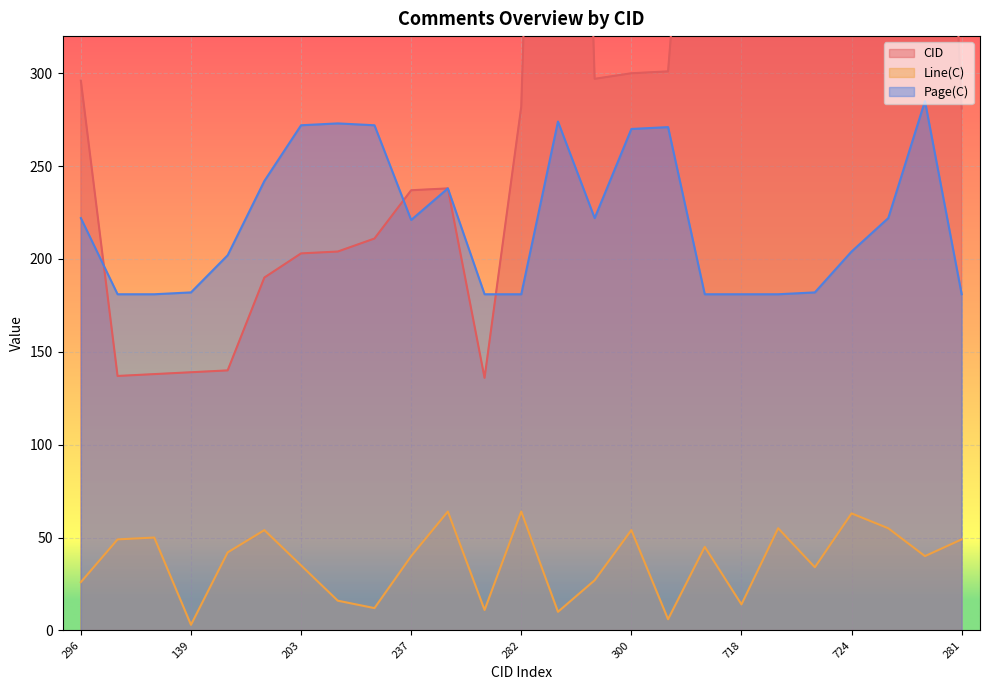

Which series has the largest total across all categories?

CID